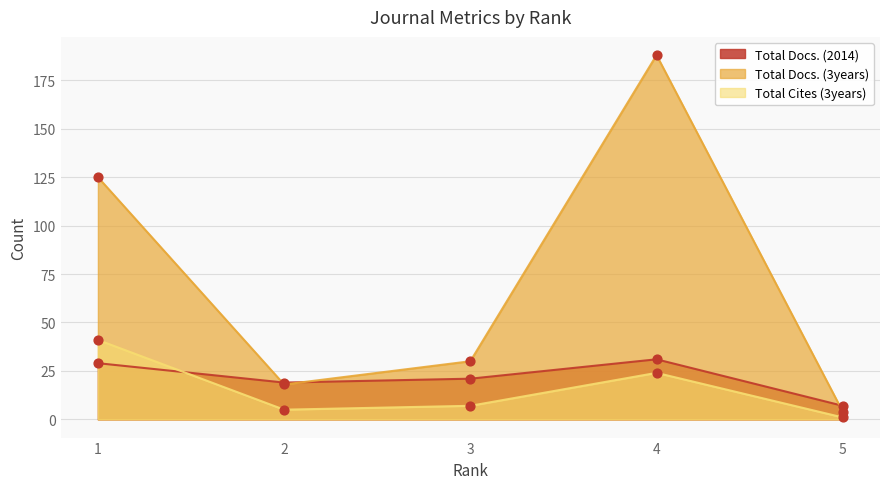

What is the total value across all series at 4?

243